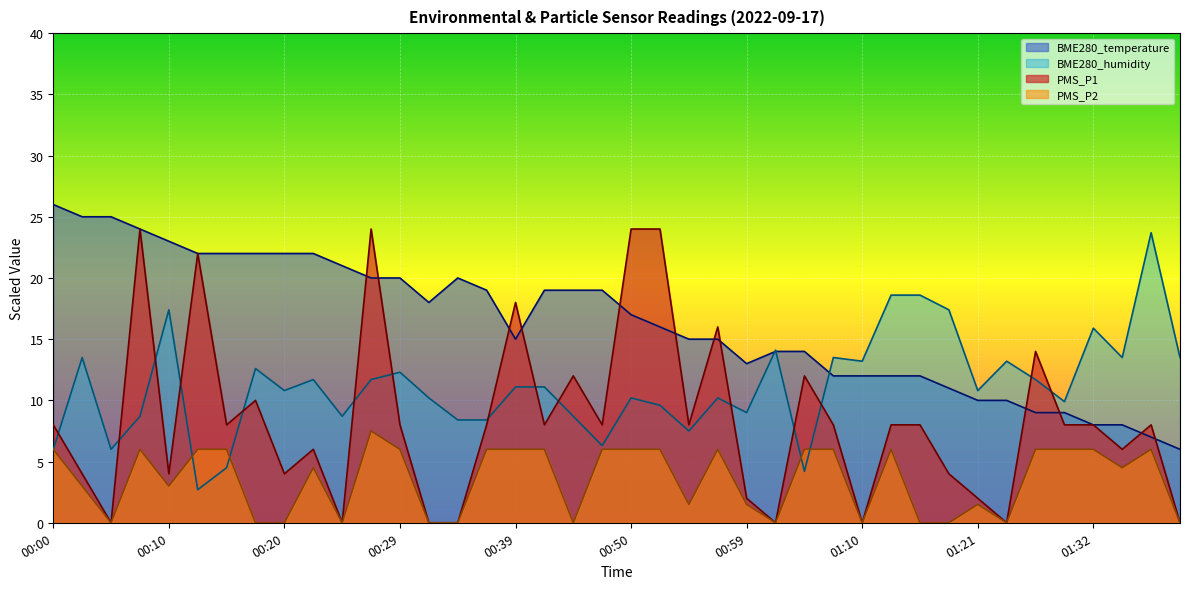

At which label does BME280_humidity first exceed 11?

00:03